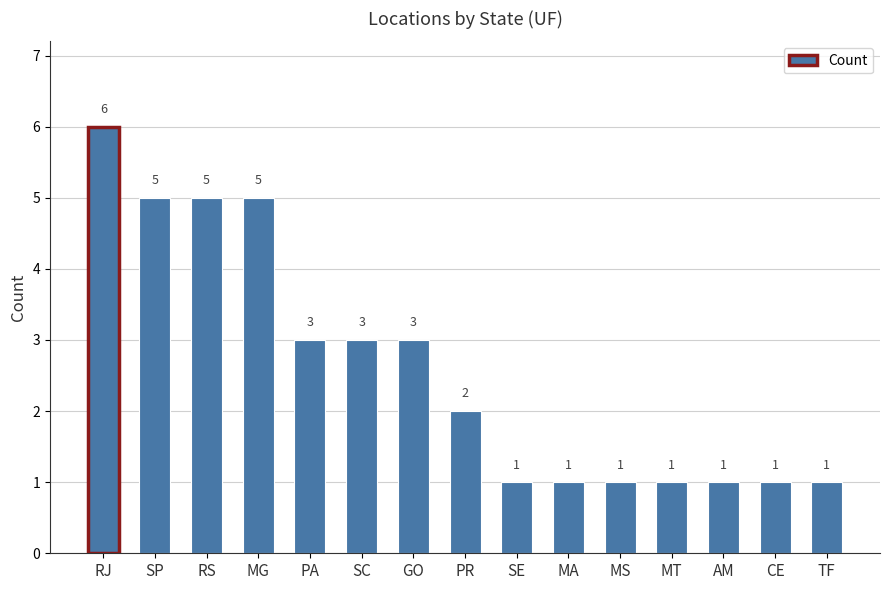

Reading right to left, extract all data points from this chart.

1	1	1	1	1	1	1	2	3	3	3	5	5	5	6